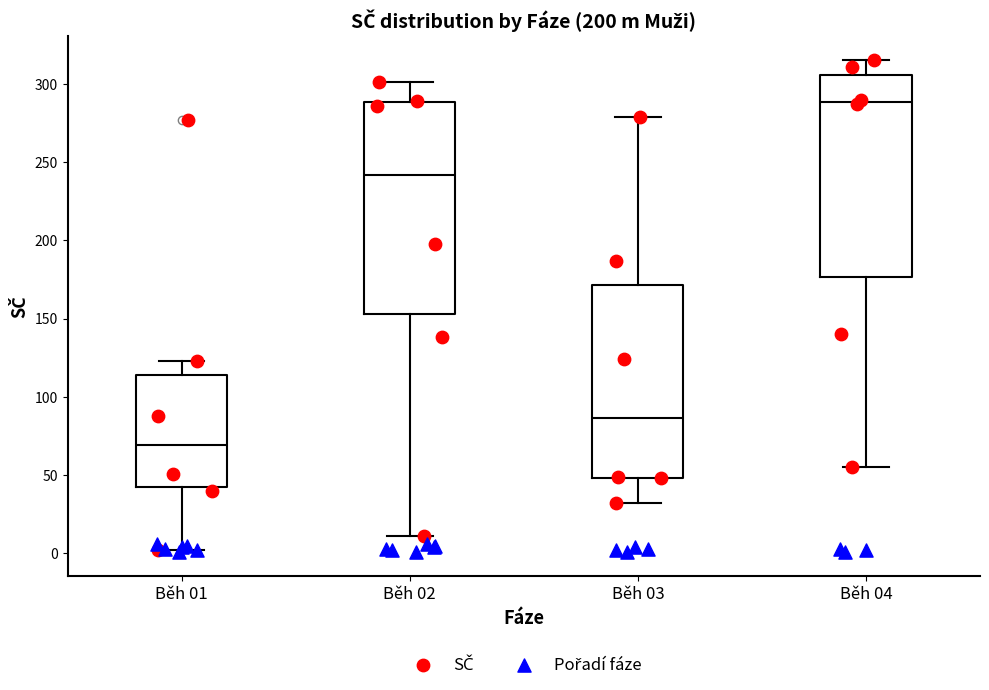

Comparing the boxes themselves (not the whiskers), which one is the tallest?

Běh 02